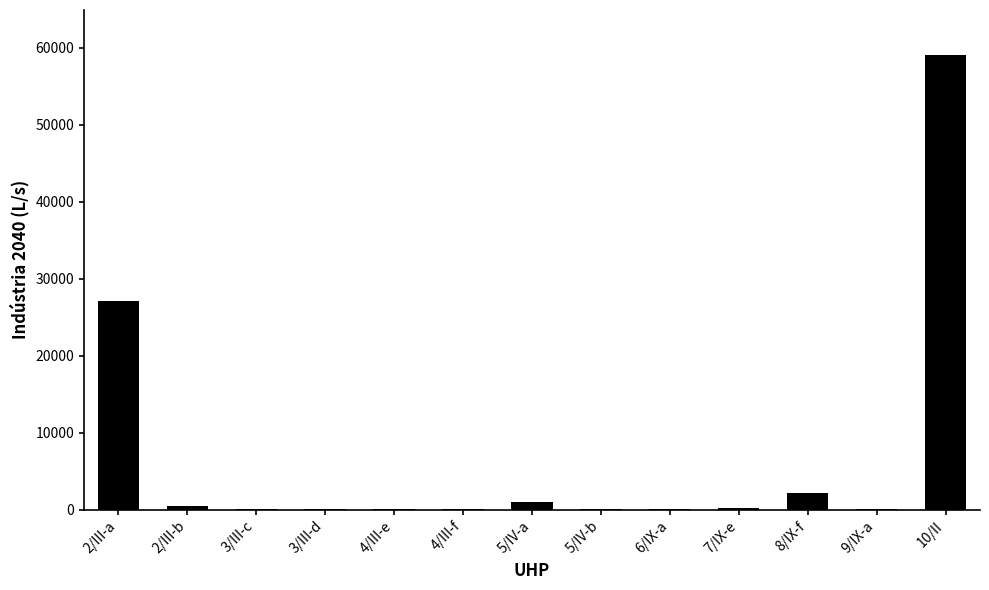

At which category does the chart reach its peak across all series?

10/II